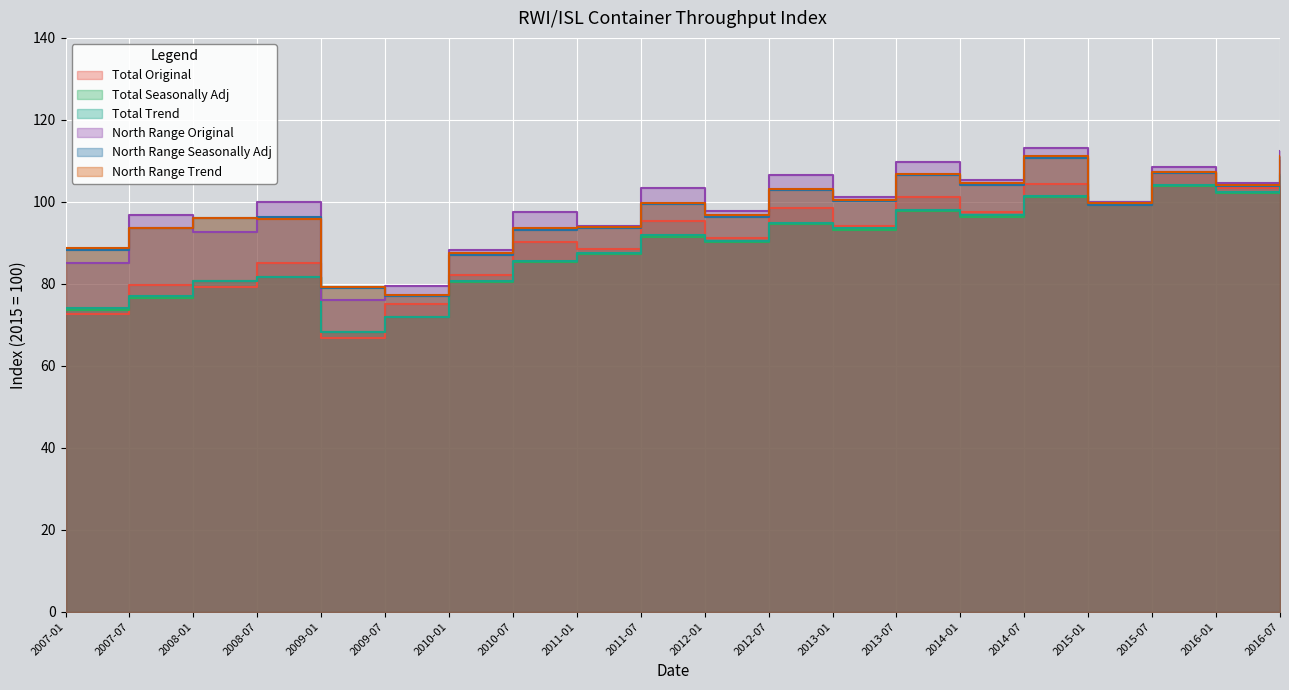

True or false: Total Original has a value of 50.6 at 2011-01.

False